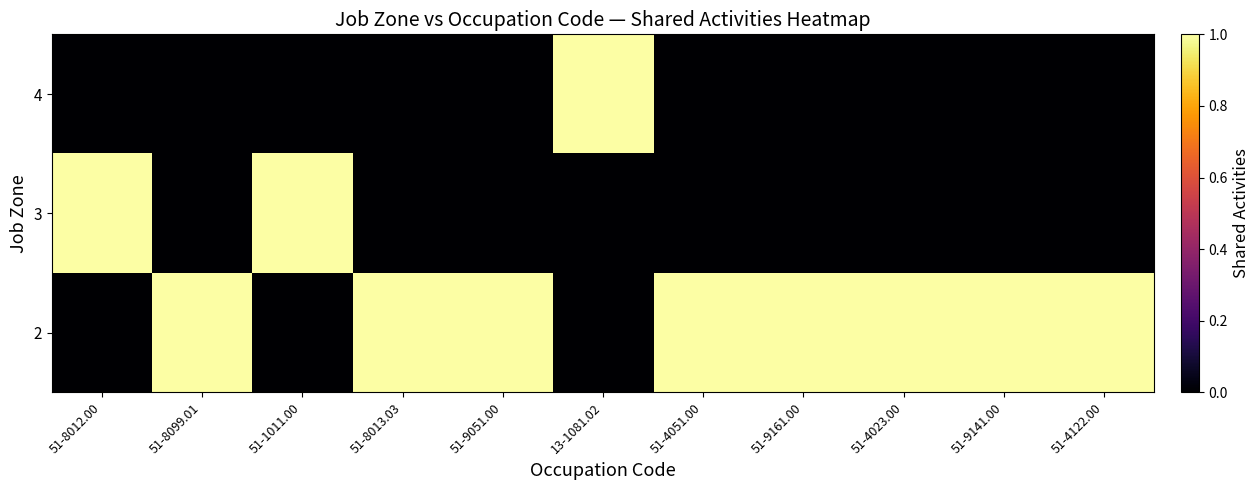

What is the total value across all series at 51-4122.00?

1